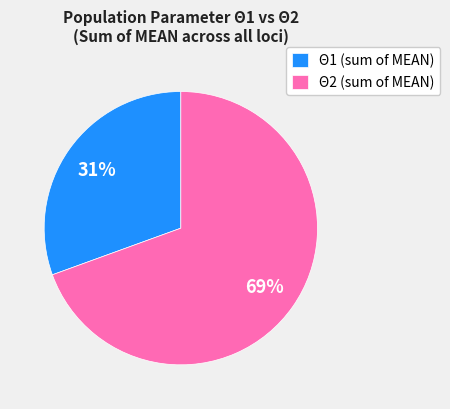

Rank the categories by value from highest to lowest.

Θ2 (sum of MEAN), Θ1 (sum of MEAN)